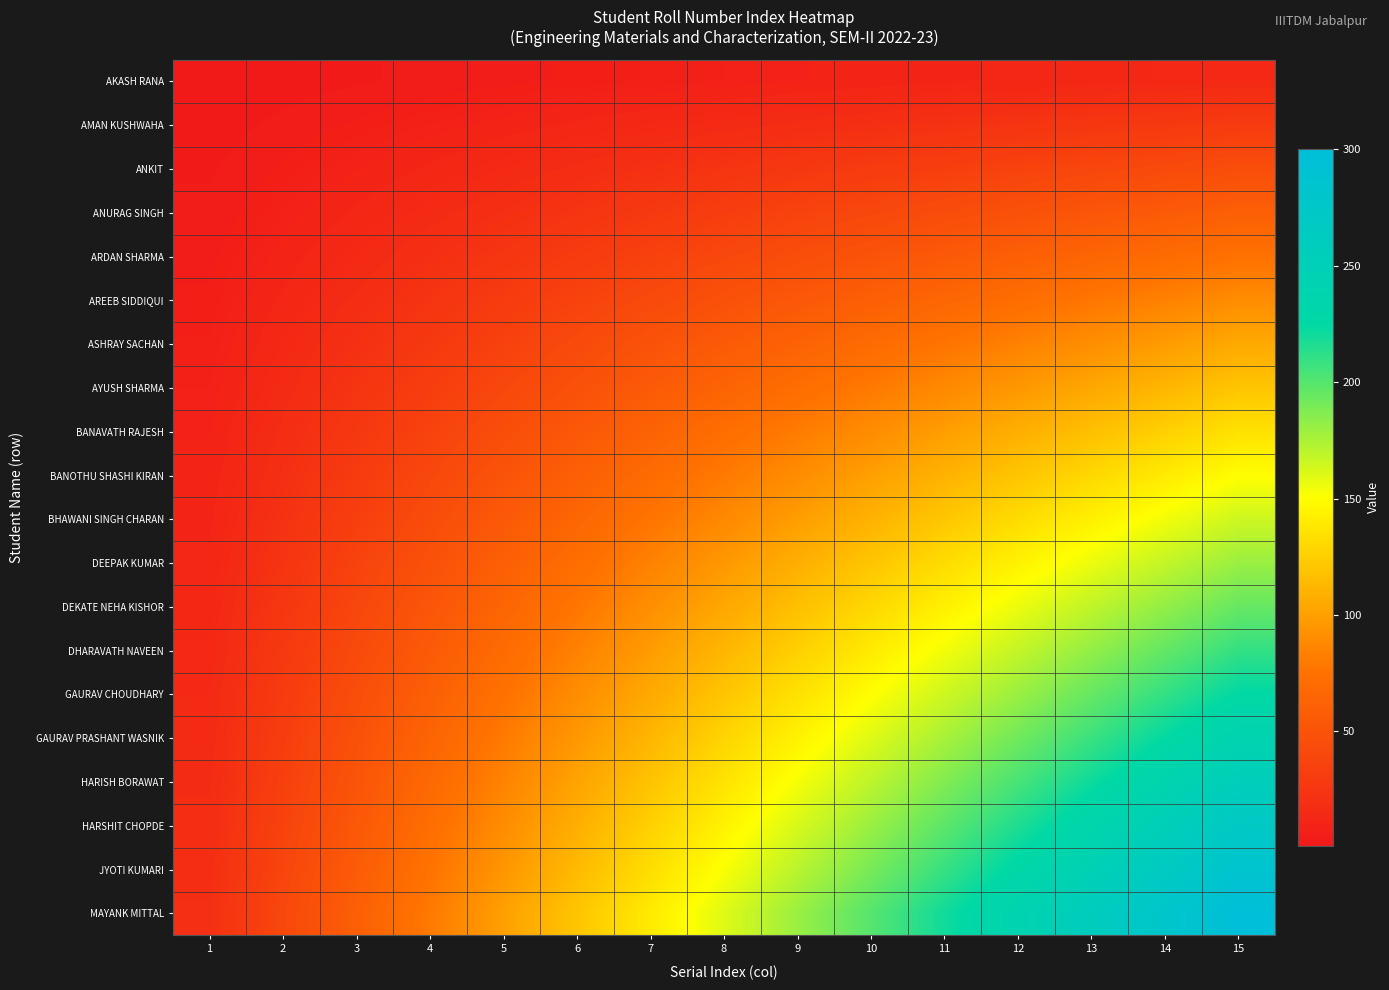

Reading left to right, list all the values displayed in this chart.

AKASH RANA: 1=1	2=2	3=3	4=4	5=5	6=6	7=7	8=8	9=9	10=10	11=11	12=12	13=13	14=14	15=15
AMAN KUSHWAHA: 1=2	2=4	3=6	4=8	5=10	6=12	7=14	8=16	9=18	10=20	11=22	12=24	13=26	14=28	15=30
ANKIT: 1=3	2=6	3=9	4=12	5=15	6=18	7=21	8=24	9=27	10=30	11=33	12=36	13=39	14=42	15=45
ANURAG SINGH: 1=4	2=8	3=12	4=16	5=20	6=24	7=28	8=32	9=36	10=40	11=44	12=48	13=52	14=56	15=60
ARDAN SHARMA: 1=5	2=10	3=15	4=20	5=25	6=30	7=35	8=40	9=45	10=50	11=55	12=60	13=65	14=70	15=75
AREEB SIDDIQUI: 1=6	2=12	3=18	4=24	5=30	6=36	7=42	8=48	9=54	10=60	11=66	12=72	13=78	14=84	15=90
ASHRAY SACHAN: 1=7	2=14	3=21	4=28	5=35	6=42	7=49	8=56	9=63	10=70	11=77	12=84	13=91	14=98	15=105
AYUSH SHARMA: 1=8	2=16	3=24	4=32	5=40	6=48	7=56	8=64	9=72	10=80	11=88	12=96	13=104	14=112	15=120
BANAVATH RAJESH: 1=9	2=18	3=27	4=36	5=45	6=54	7=63	8=72	9=81	10=90	11=99	12=108	13=117	14=126	15=135
BANOTHU SHASHI KIRAN: 1=10	2=20	3=30	4=40	5=50	6=60	7=70	8=80	9=90	10=100	11=110	12=120	13=130	14=140	15=150
BHAWANI SINGH CHARAN: 1=11	2=22	3=33	4=44	5=55	6=66	7=77	8=88	9=99	10=110	11=121	12=132	13=143	14=154	15=165
DEEPAK KUMAR: 1=12	2=24	3=36	4=48	5=60	6=72	7=84	8=96	9=108	10=120	11=132	12=144	13=156	14=168	15=180
DEKATE NEHA KISHOR: 1=13	2=26	3=39	4=52	5=65	6=78	7=91	8=104	9=117	10=130	11=143	12=156	13=169	14=182	15=195
DHARAVATH NAVEEN: 1=14	2=28	3=42	4=56	5=70	6=84	7=98	8=112	9=126	10=140	11=154	12=168	13=182	14=196	15=210
GAURAV CHOUDHARY: 1=15	2=30	3=45	4=60	5=75	6=90	7=105	8=120	9=135	10=150	11=165	12=180	13=195	14=210	15=225
GAURAV PRASHANT WASNIK: 1=16	2=32	3=48	4=64	5=80	6=96	7=112	8=128	9=144	10=160	11=176	12=192	13=208	14=224	15=240
HARISH BORAWAT: 1=17	2=34	3=51	4=68	5=85	6=102	7=119	8=136	9=153	10=170	11=187	12=204	13=221	14=238	15=255
HARSHIT CHOPDE: 1=18	2=36	3=54	4=72	5=90	6=108	7=126	8=144	9=162	10=180	11=198	12=216	13=234	14=252	15=270
JYOTI KUMARI: 1=19	2=38	3=57	4=76	5=95	6=114	7=133	8=152	9=171	10=190	11=209	12=228	13=247	14=266	15=285
MAYANK MITTAL: 1=20	2=40	3=60	4=80	5=100	6=120	7=140	8=160	9=180	10=200	11=220	12=240	13=260	14=280	15=300